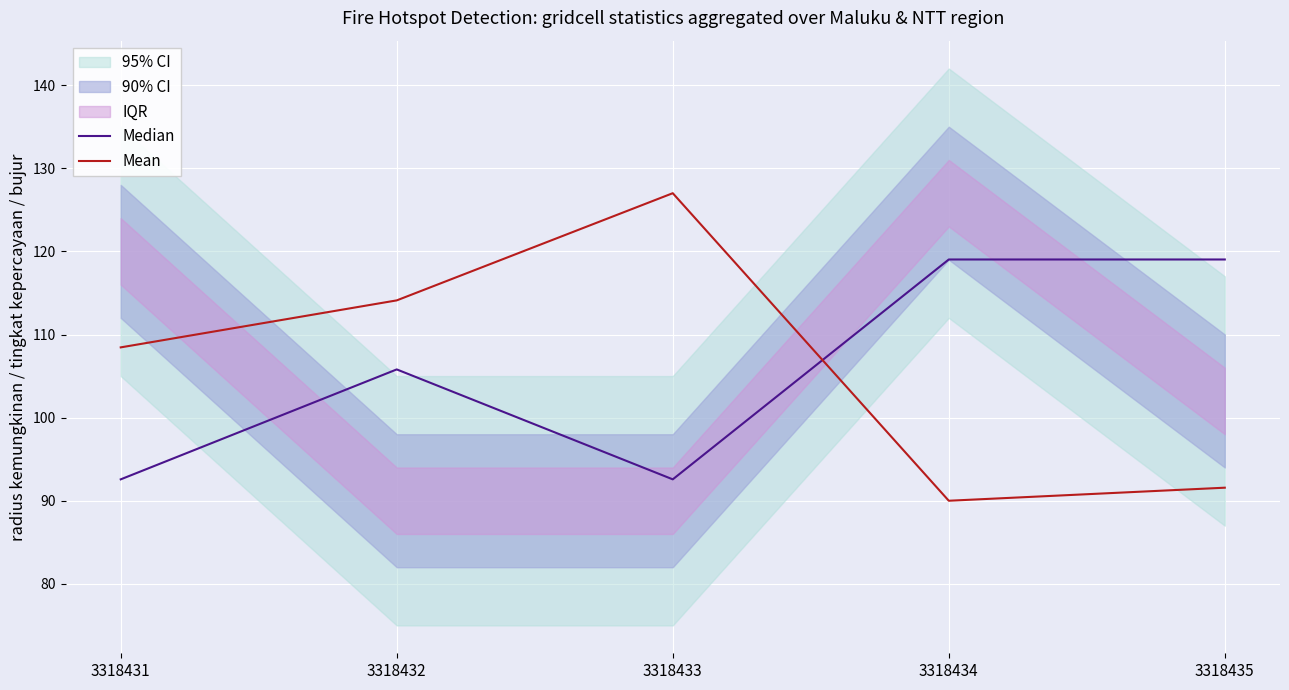

How many interior local valleys does the Median series have?

1